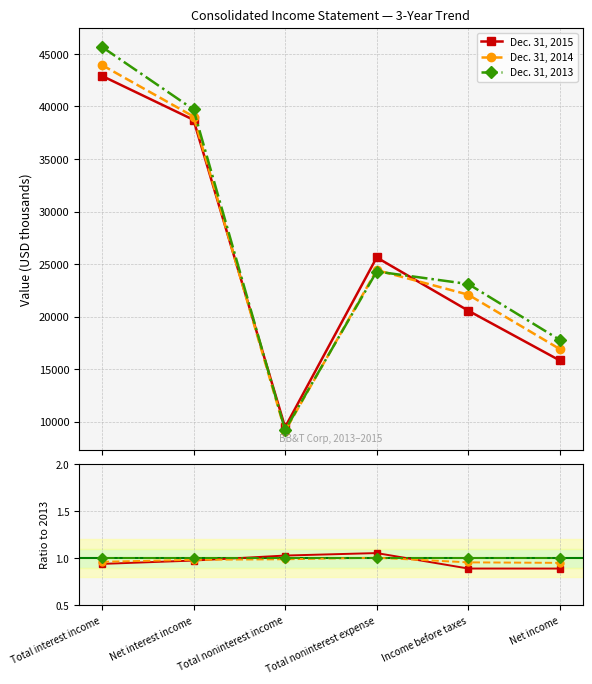

Reading left to right, what are all the values shown in this chart?

Dec. 31, 2015: 0.9	1.0	1.0	1.1	0.9	0.9
Dec. 31, 2014: 1.0	1.0	1.0	1.0	1.0	1.0
Dec. 31, 2013: 1.0	1.0	1.0	1.0	1.0	1.0